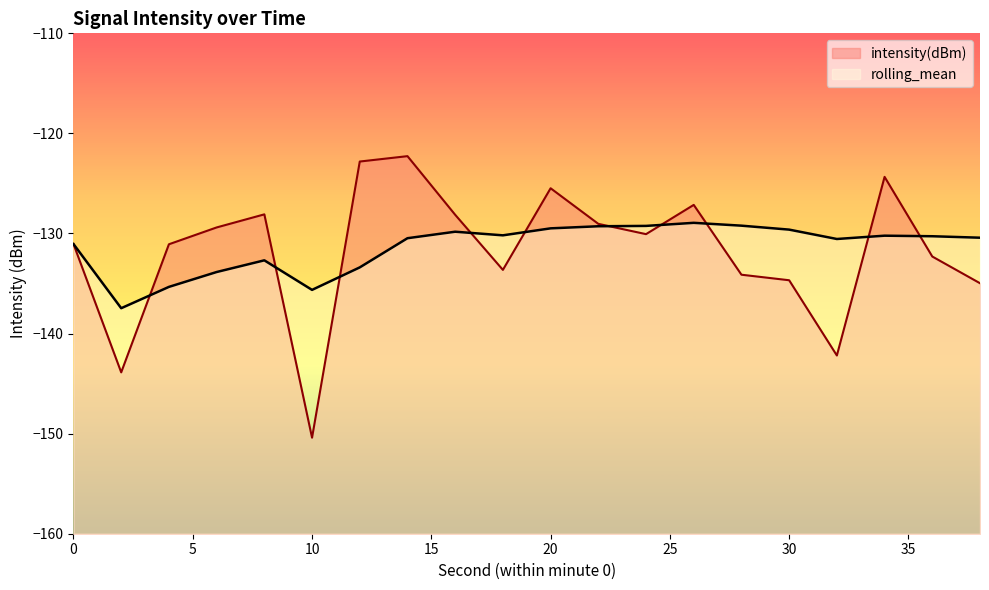

What is the value of the rolling_mean point at the 20th from the left?

-130.4